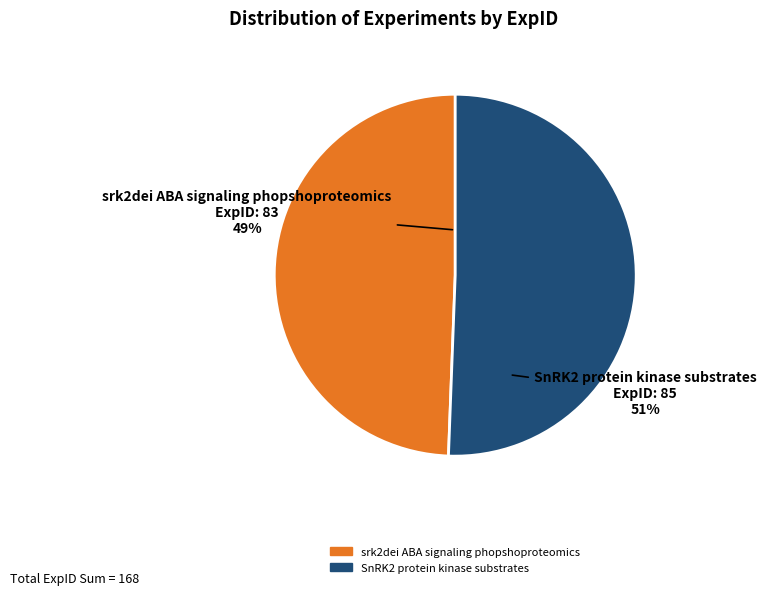

To the nearest percent, what percentage of the pie is SnRK2 protein kinase substrates?

51%